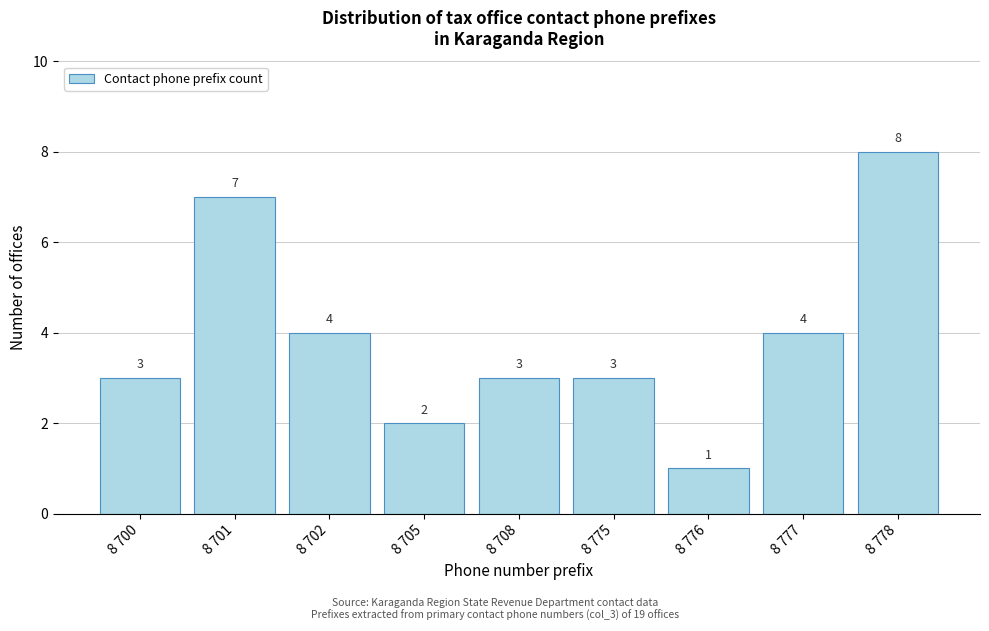

Reading left to right, transcribe all the data shown in this chart.

3	7	4	2	3	3	1	4	8